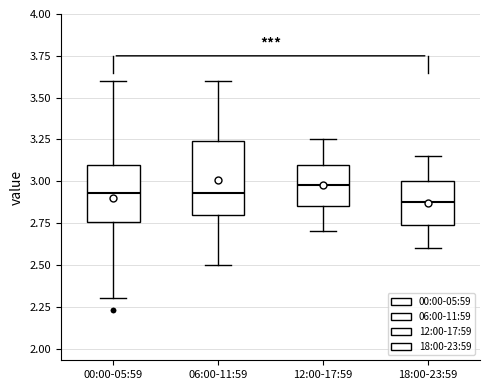

Reading left to right, transcribe this box plot: for each box, give where its median line is, the range the box spans, and where its two whiskers end, as read against the y-axis. The values are not printed on the chart, so give them approximately, as read against the axis.

00:00-05:59: median 2.95, box 2.75 to 3.10, whiskers 2.30 to 3.60
06:00-11:59: median 2.95, box 2.80 to 3.25, whiskers 2.50 to 3.60
12:00-17:59: median 3.00, box 2.85 to 3.10, whiskers 2.70 to 3.25
18:00-23:59: median 2.90, box 2.75 to 3.00, whiskers 2.60 to 3.15